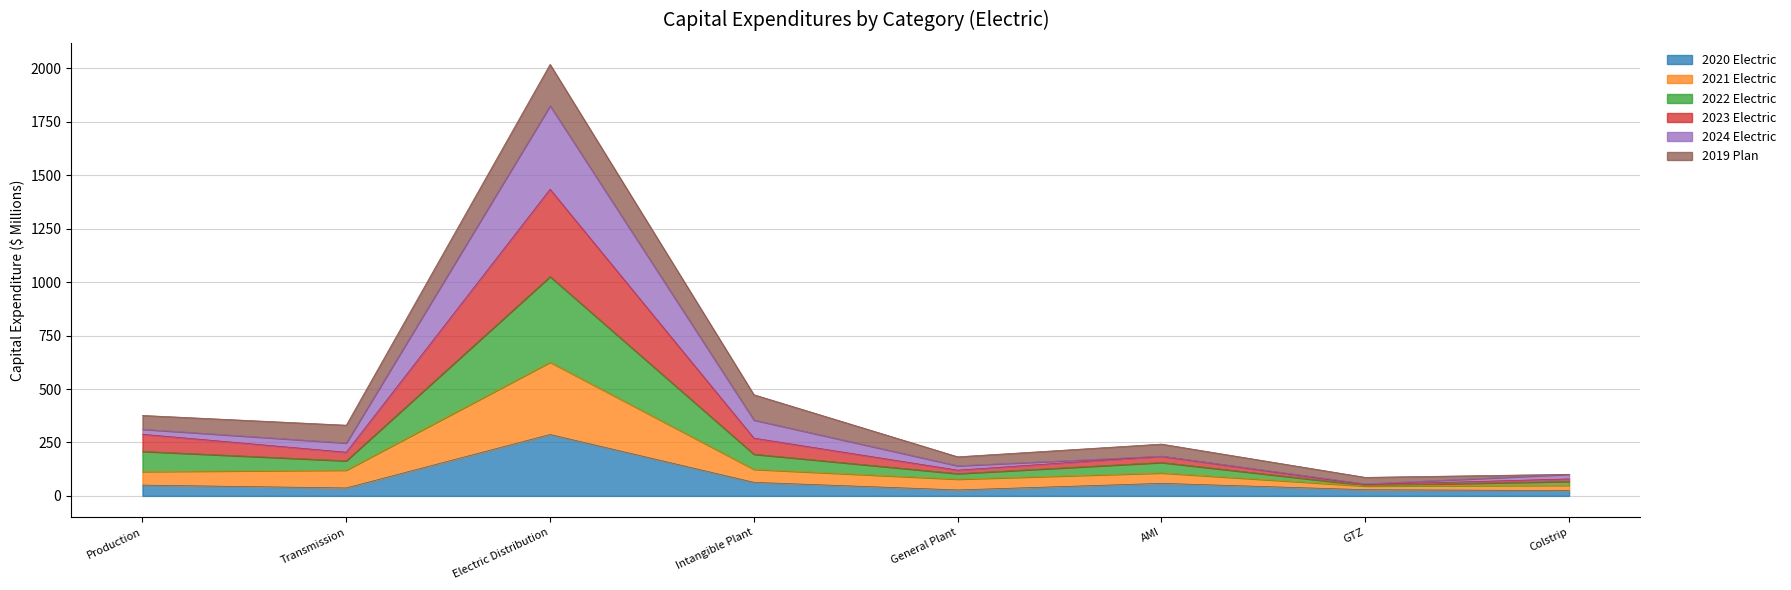

What are all the series names shown in the legend?

2020 Electric, 2021 Electric, 2022 Electric, 2023 Electric, 2024 Electric, 2019 Plan